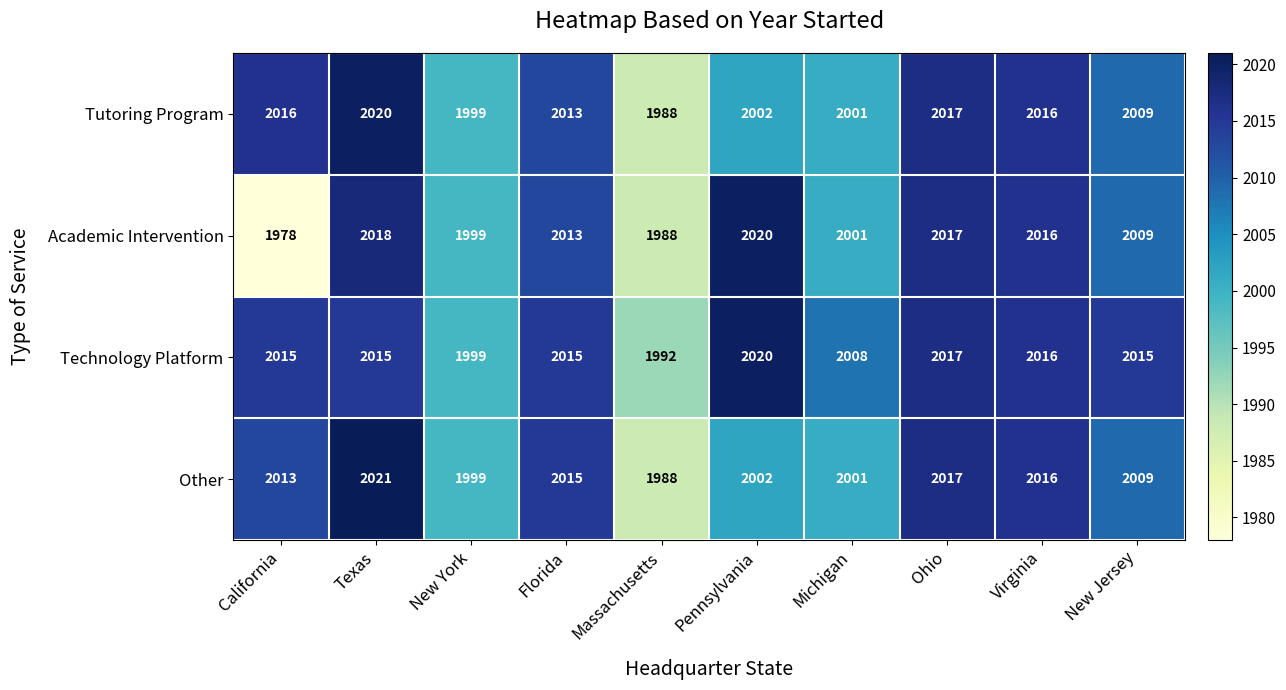

Rank the series at Texas from highest to lowest value.

Other, Tutoring Program, Academic Intervention, Technology Platform